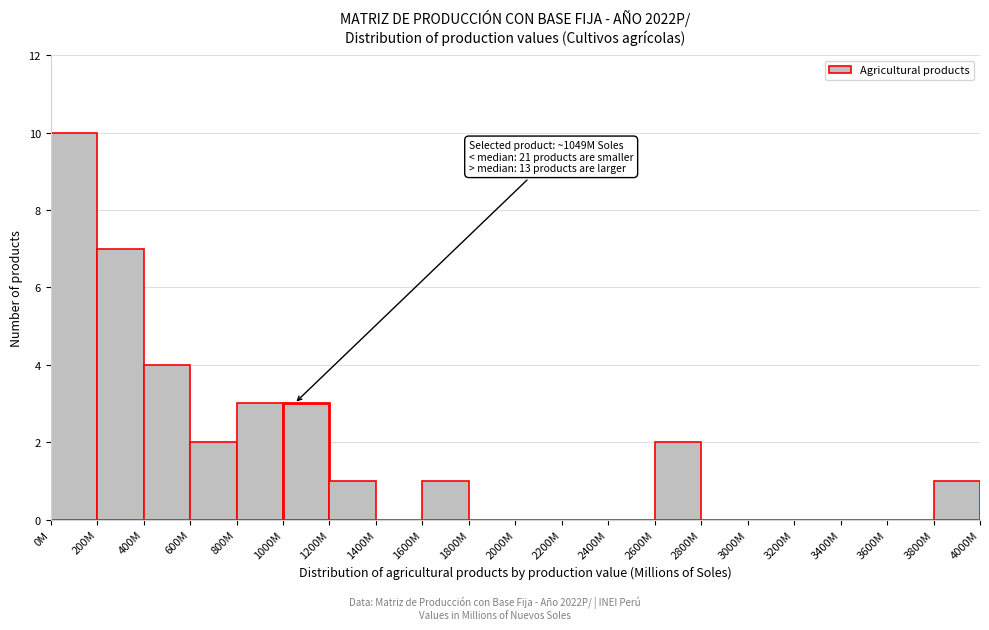

Reading left to right, what are all the values shown in this chart?

0M=10	200M=7	400M=4	600M=2	800M=3	1000M=3	1200M=1	1400M=0	1600M=1	1800M=0	2000M=0	2200M=0	2400M=0	2600M=2	2800M=0	3000M=0	3200M=0	3400M=0	3600M=0	3800M=1